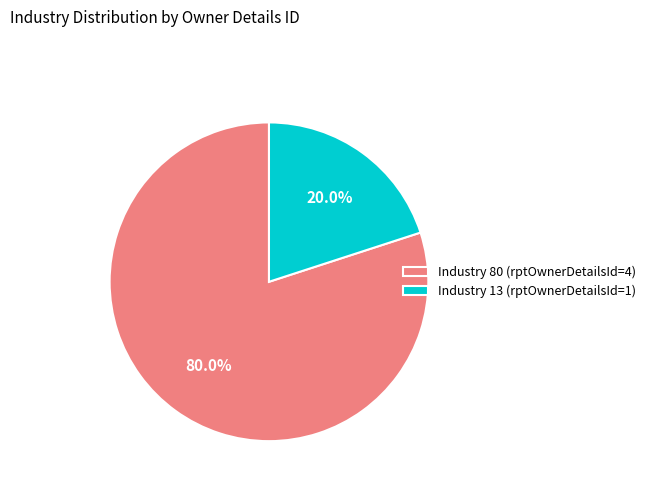

Which has a higher value, Industry 80 (rptOwnerDetailsId=4) or Industry 13 (rptOwnerDetailsId=1)?

Industry 80 (rptOwnerDetailsId=4)